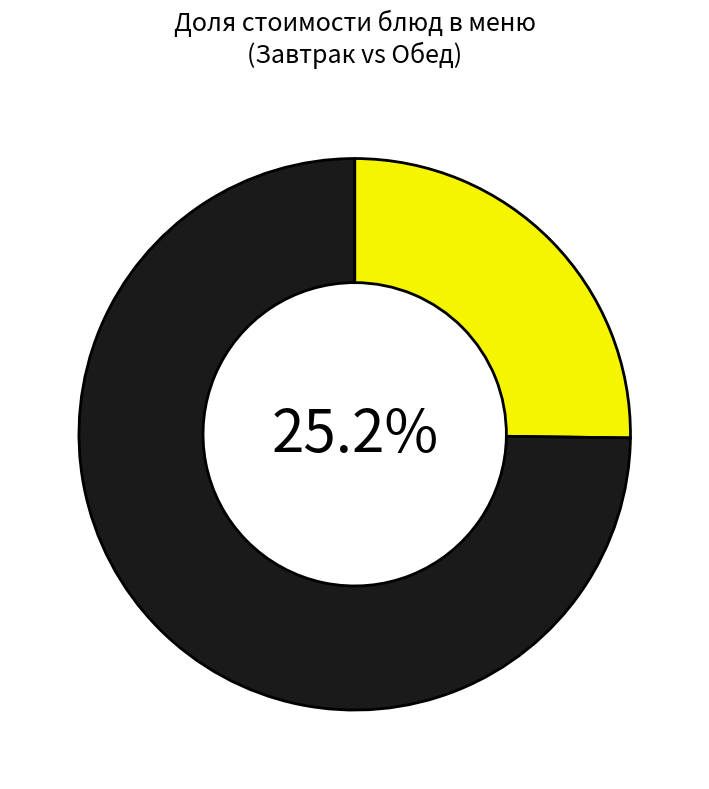

Is there a majority slice in this chart?

Yes